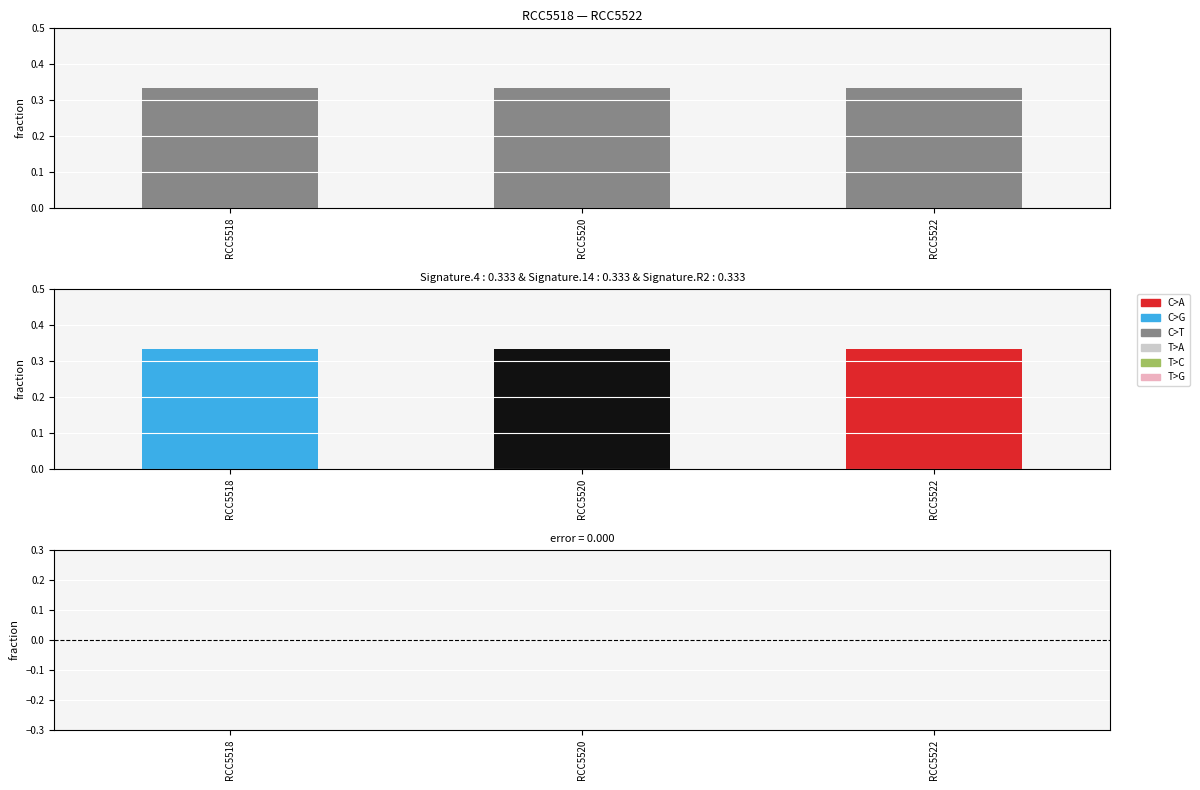

What is the difference between the highest and lowest values at RCC5520?

0.3